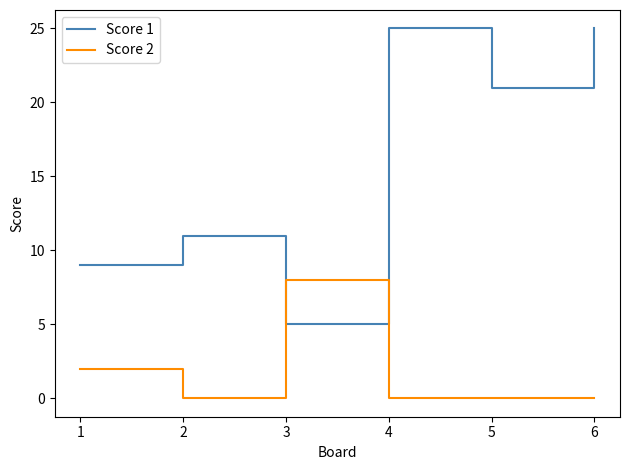

Which series changed the most between 4 and 5?

Score 1